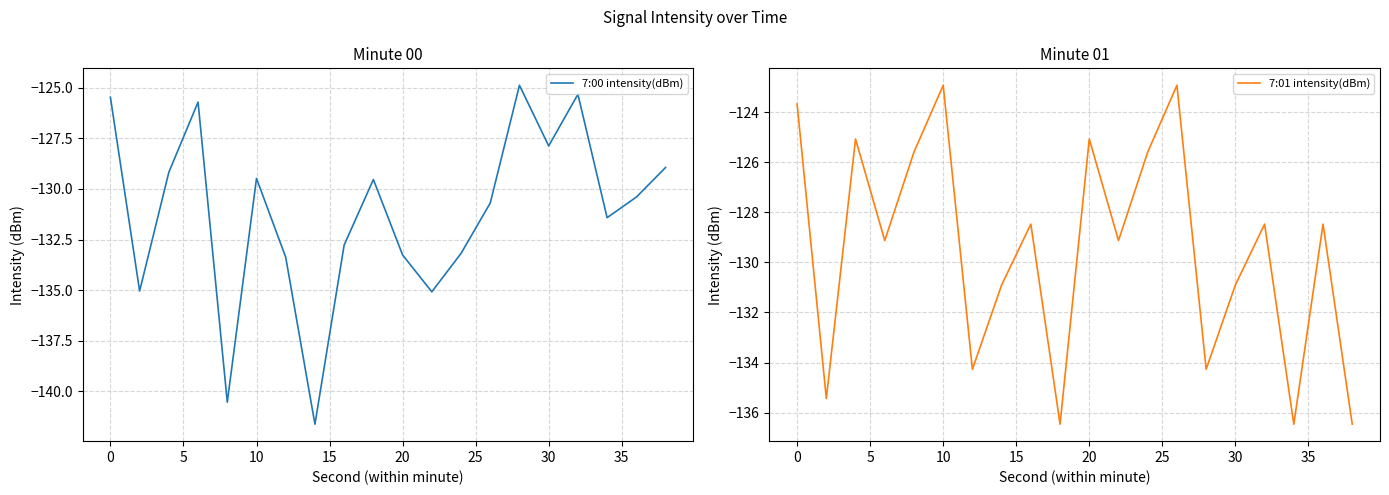

How many data points in 7:00 intensity(dBm) are less than -130?

11